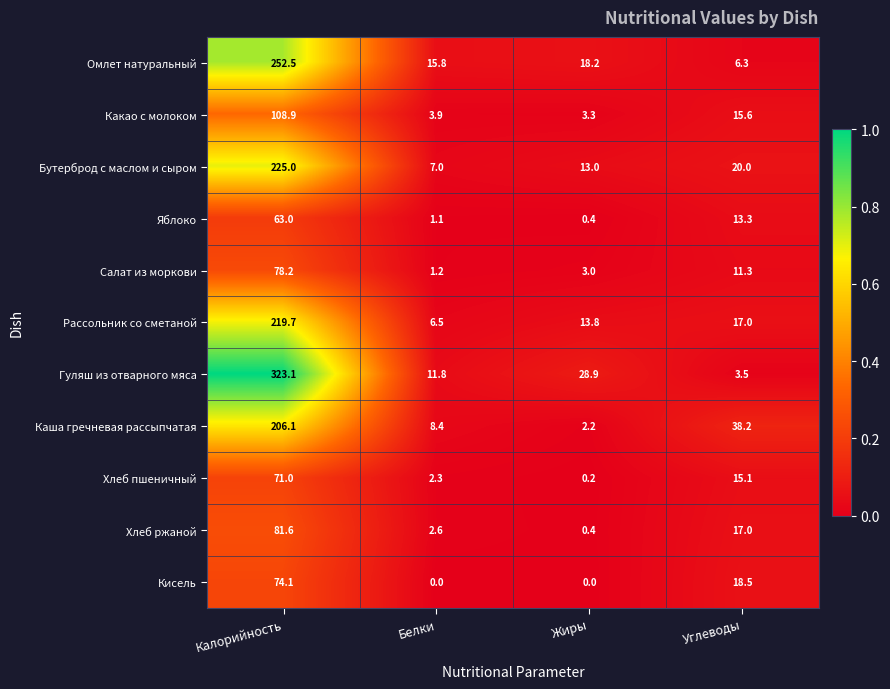

The value of Омлет натуральный at Углеводы is 6.3. True or false?

True